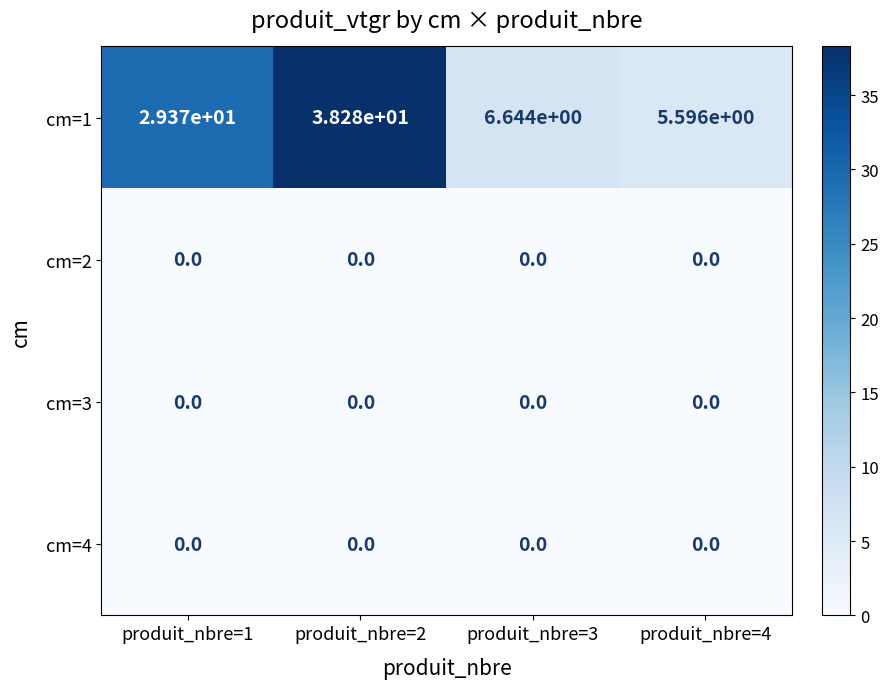

What is the difference between the highest and lowest values at produit_nbre=1?

29.4